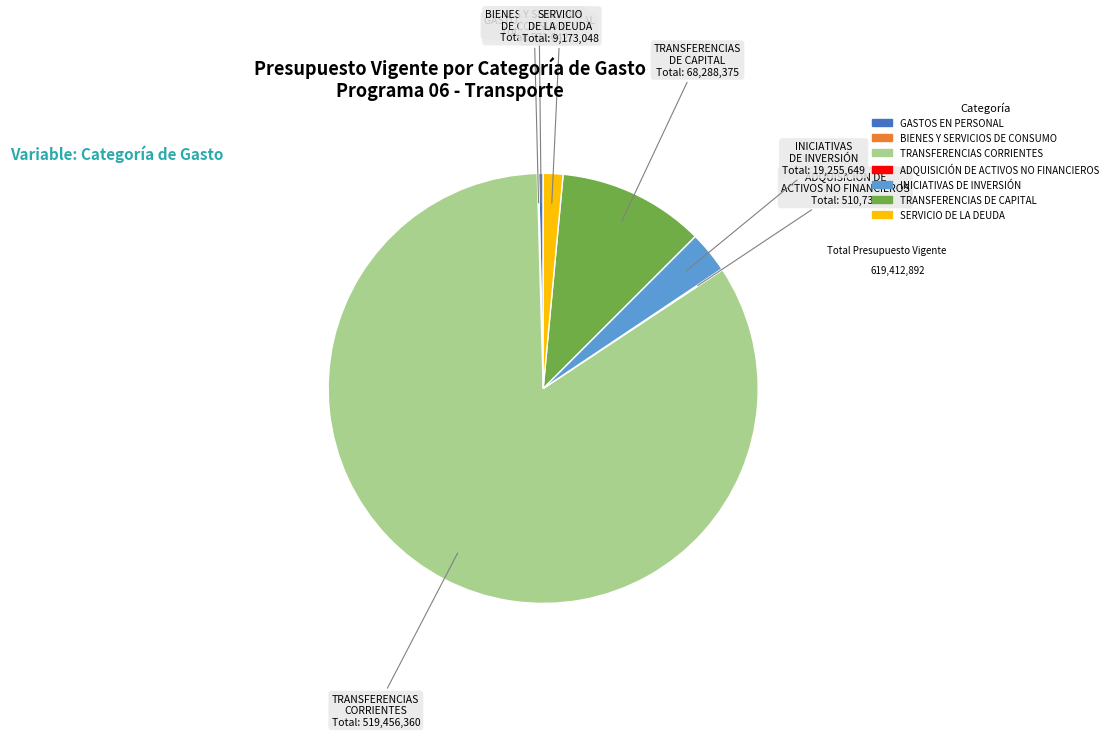

Which slice is the largest?

TRANSFERENCIAS CORRIENTES